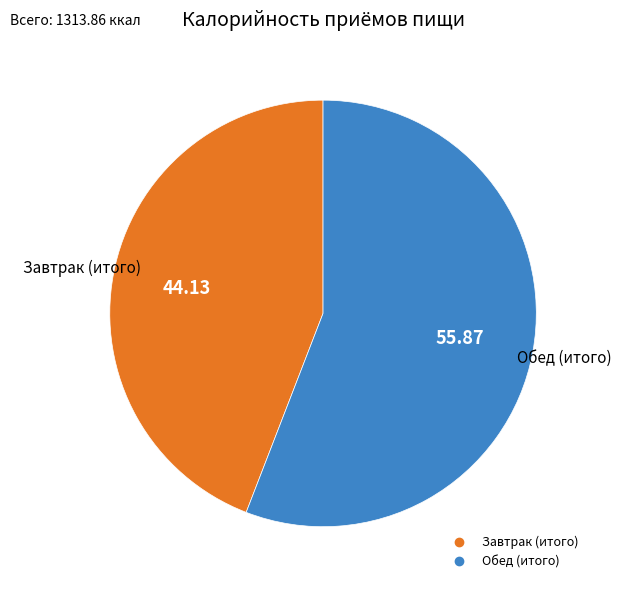

Is it true that Завтрак (итого) is 44% of the pie?

True